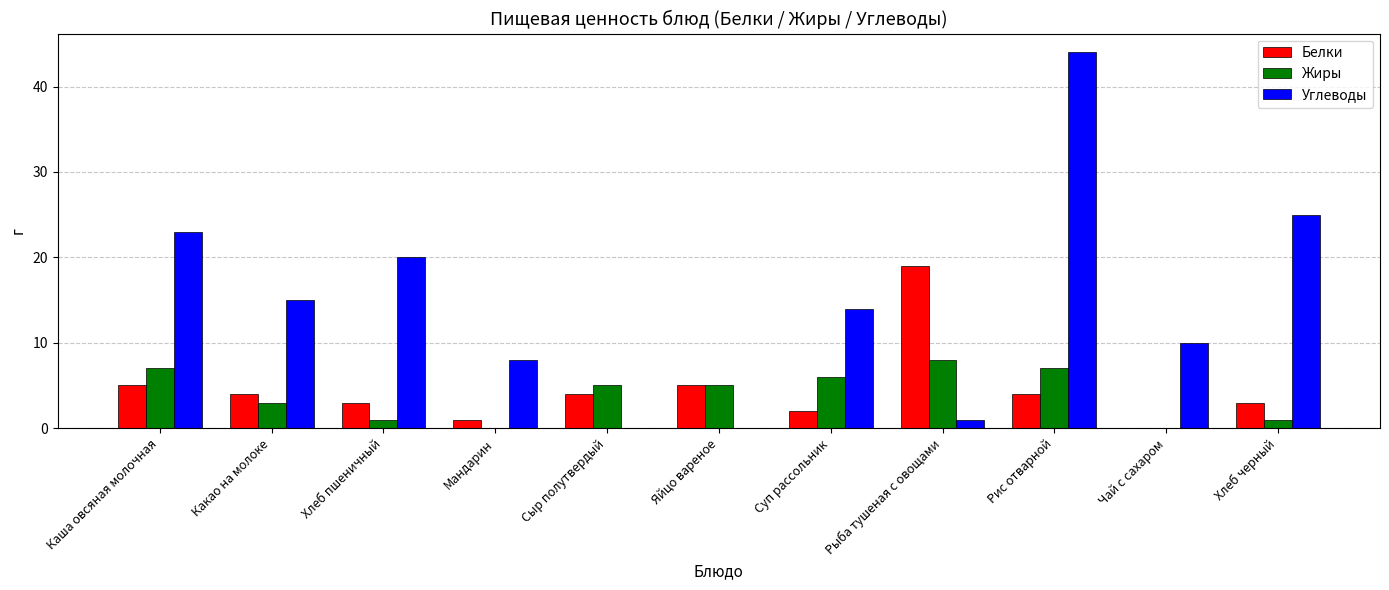

What is the sum of the Белки values at Хлеб пшеничный and Каша овсяная молочная?

8.0